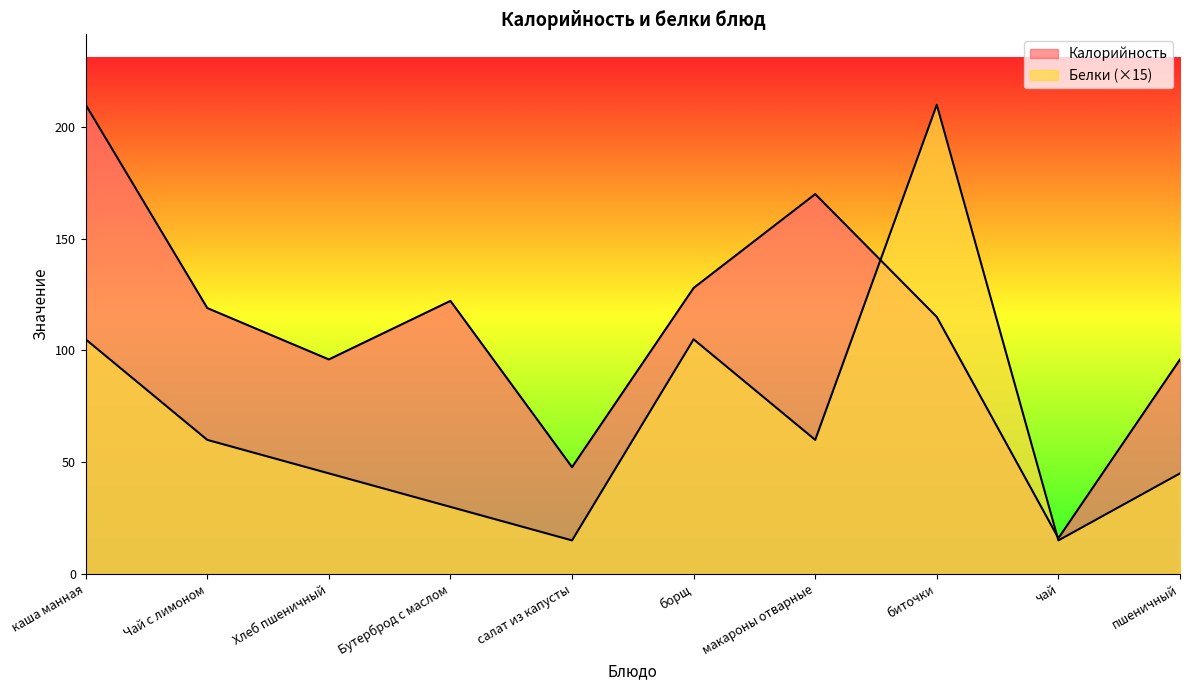

What is the sum of all Калорийность values?

1120.0